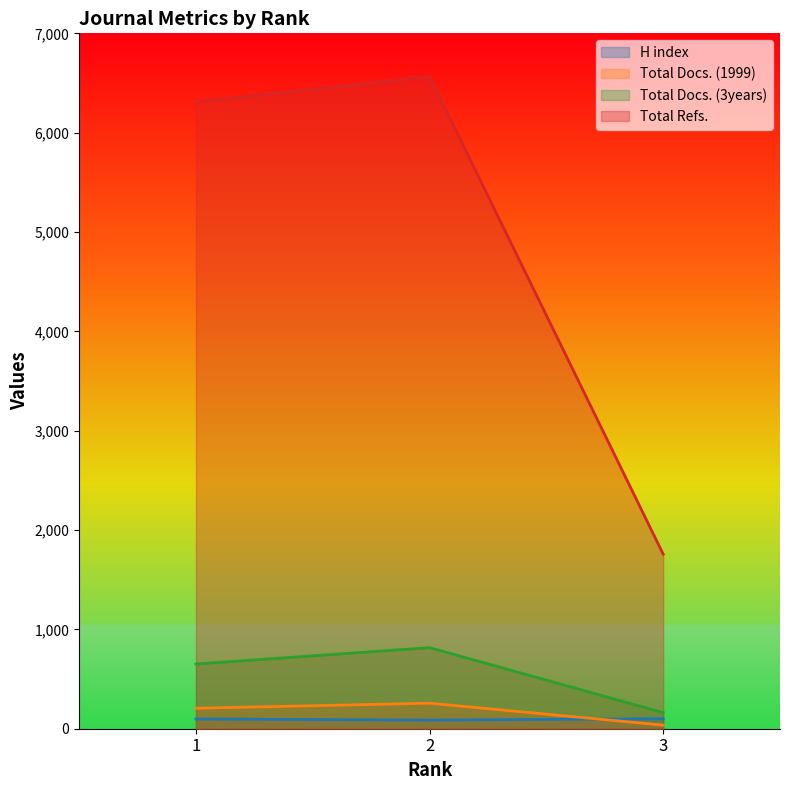

How many values in the H index series exceed 98?

1